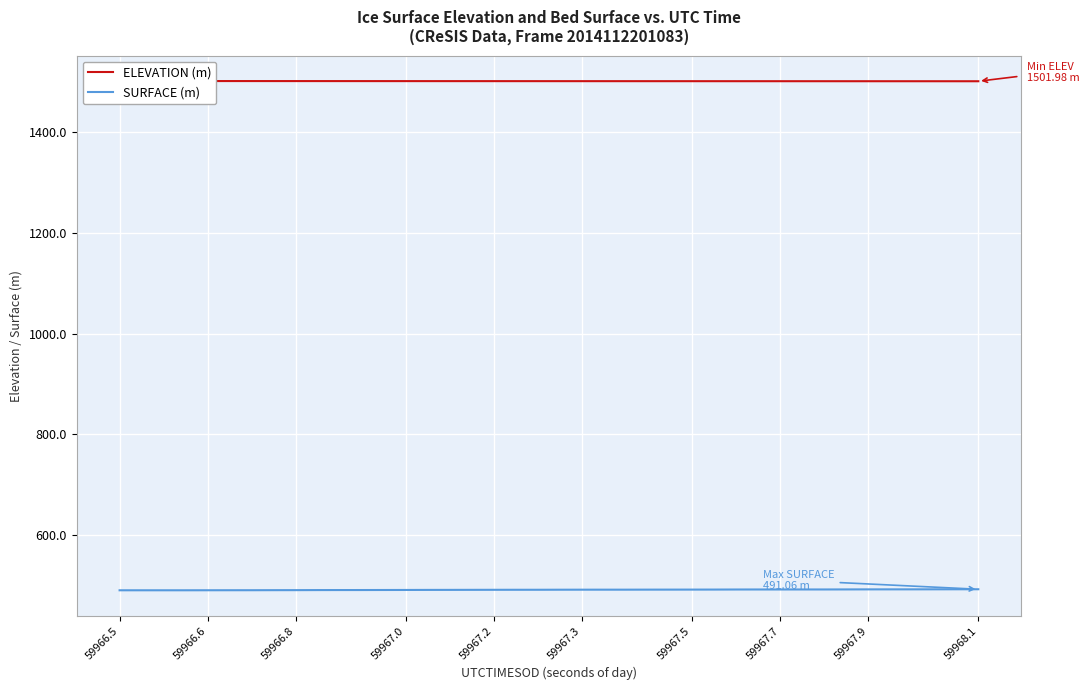

How many categories are shown in the chart?

40